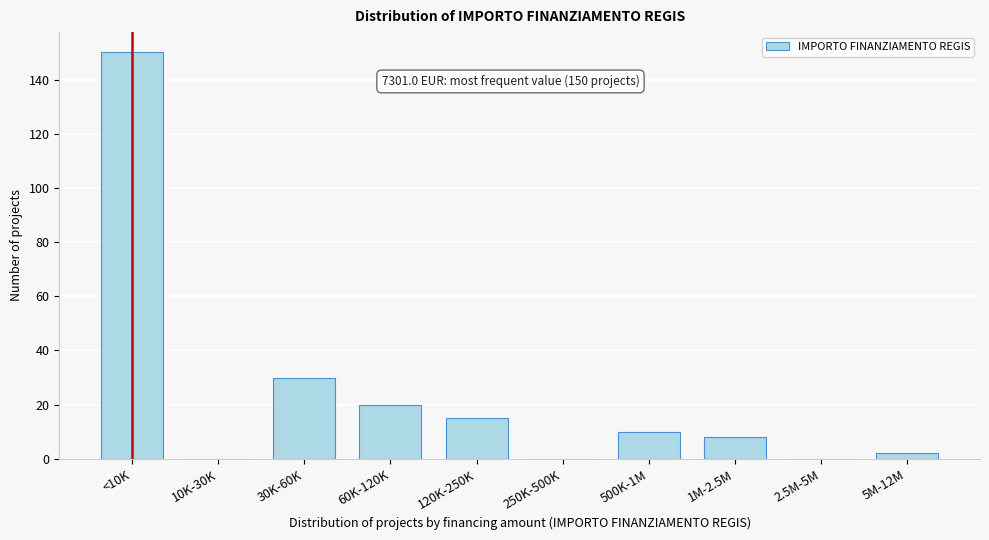

Reading left to right, transcribe all the data shown in this chart.

<10K=150	10K-30K=0	30K-60K=30	60K-120K=20	120K-250K=15	250K-500K=0	500K-1M=10	1M-2.5M=8	2.5M-5M=0	5M-12M=2